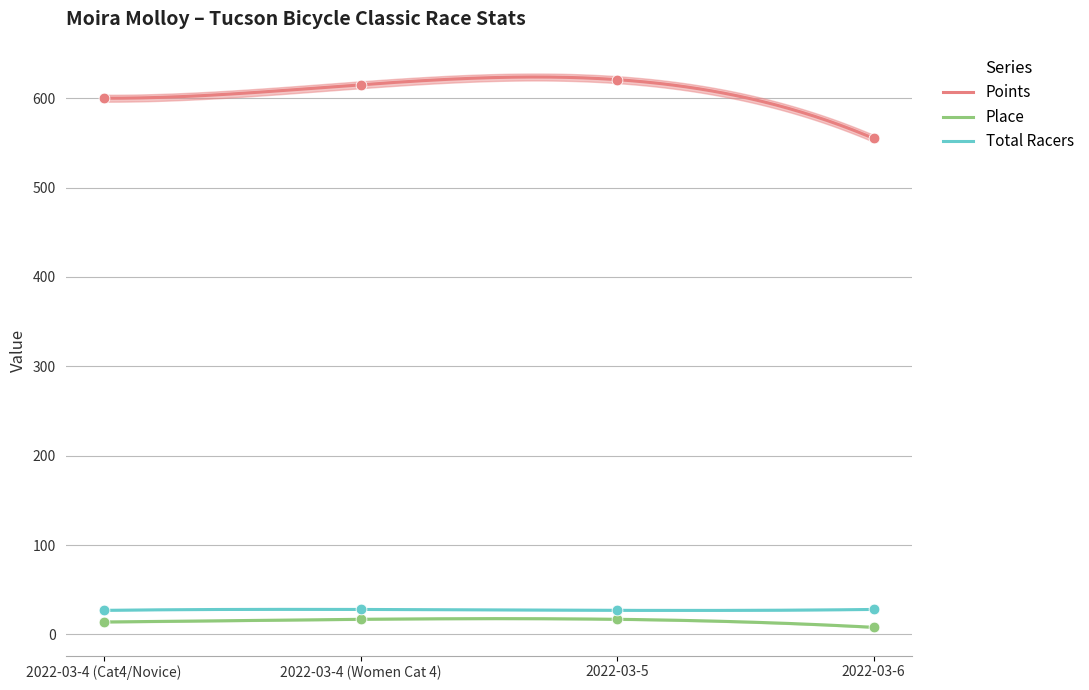

What is the total value across all series at 2022-03-5?

664.8